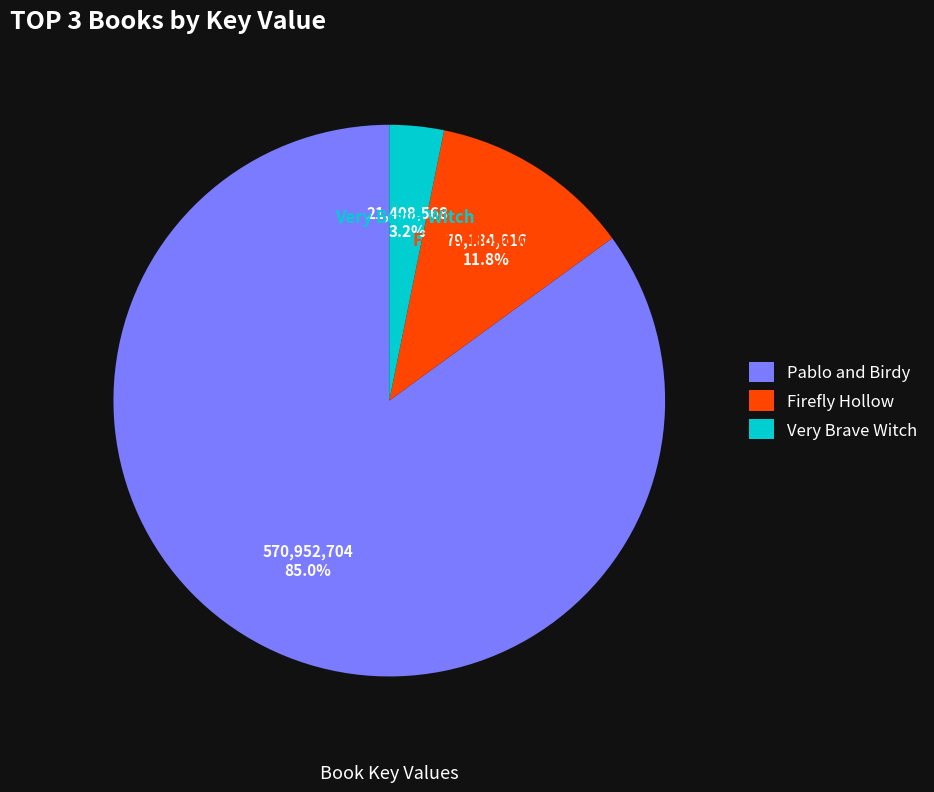

How much of the chart is everything except Pablo and Birdy?

15.0%